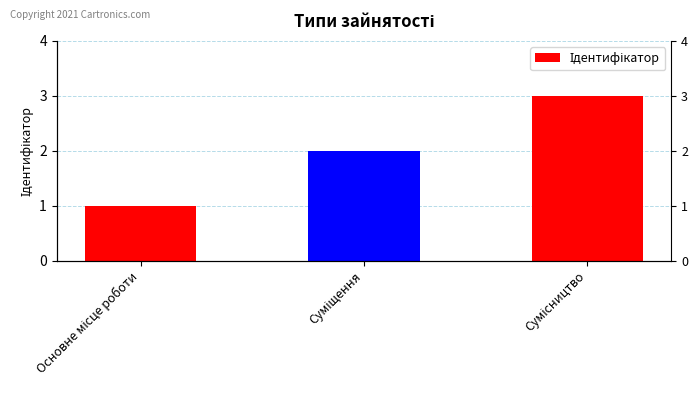

What is the maximum value shown in the chart?

3